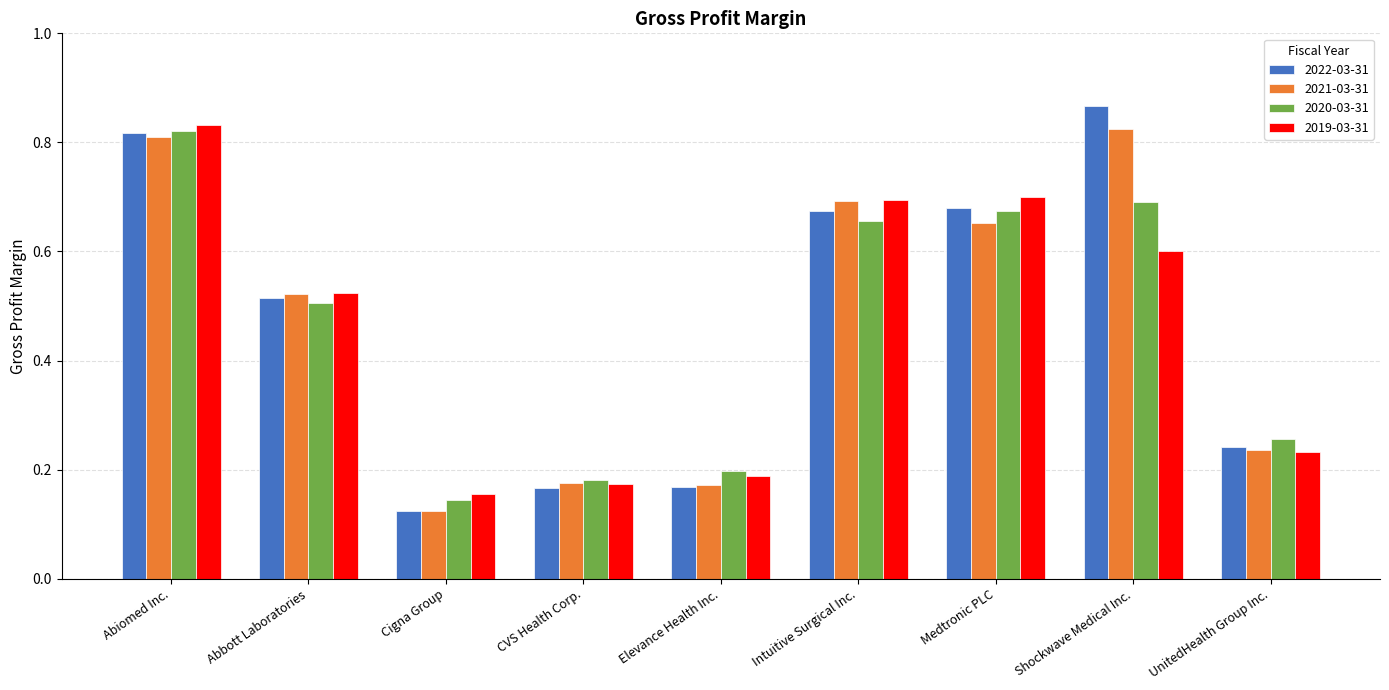

What is the total value across all series at Intuitive Surgical Inc.?

2.7